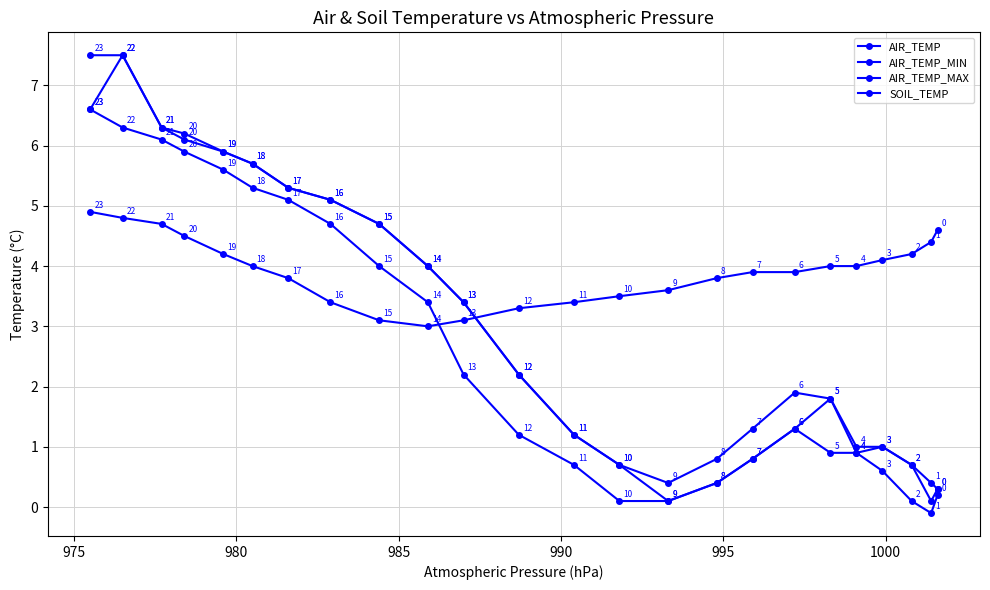

How many lines are shown in the chart?

4